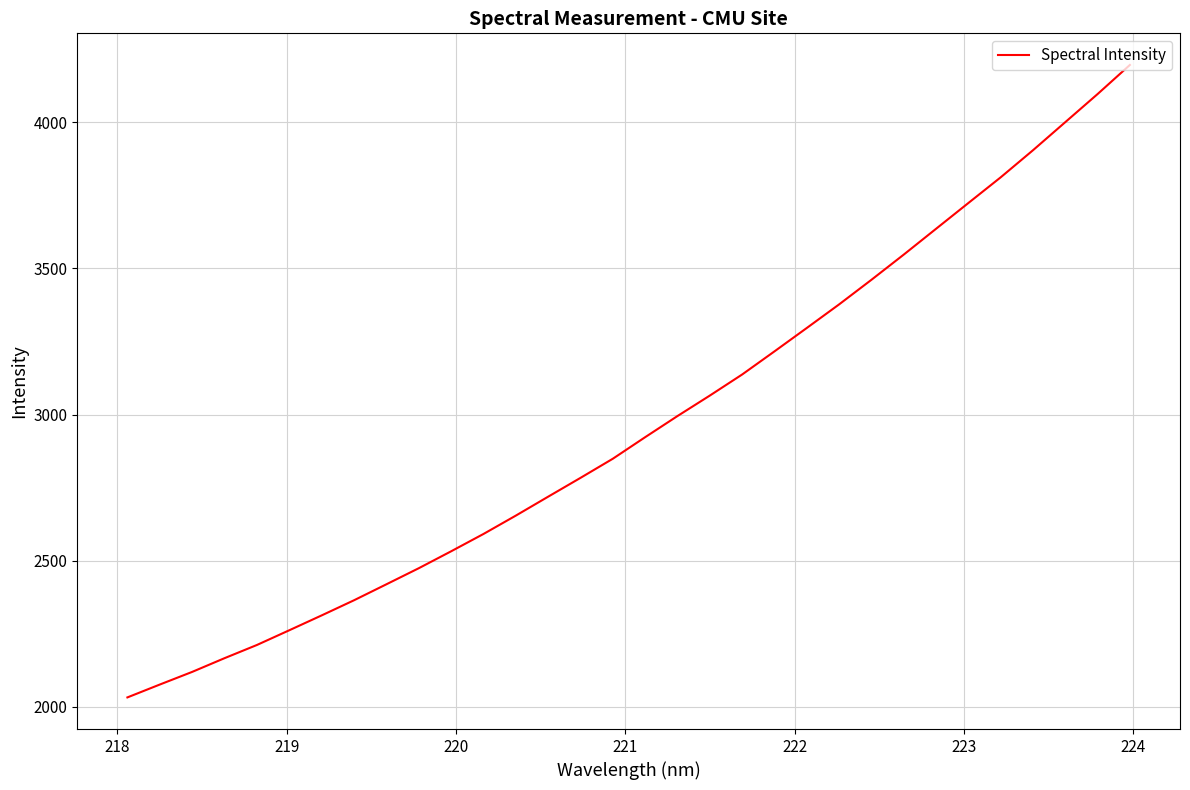

Count the number of values greater than 2922.

16